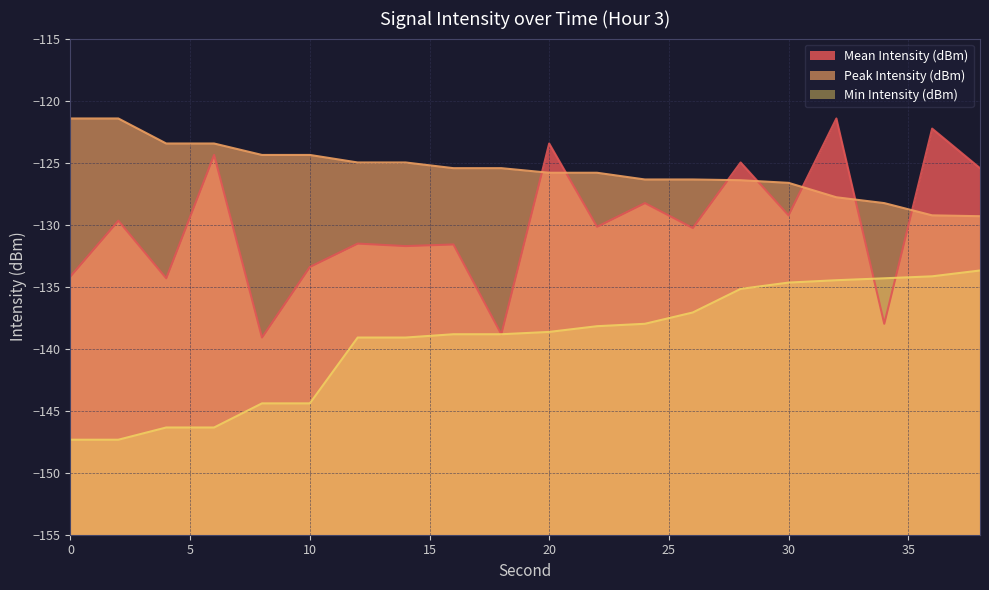

At which label does Peak Intensity (dBm) reach its minimum?

38